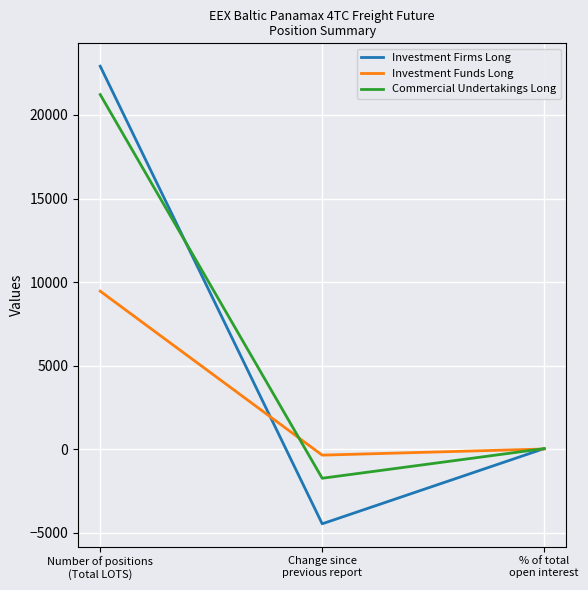

How many values in the Investment Firms Long series are below 42?

1